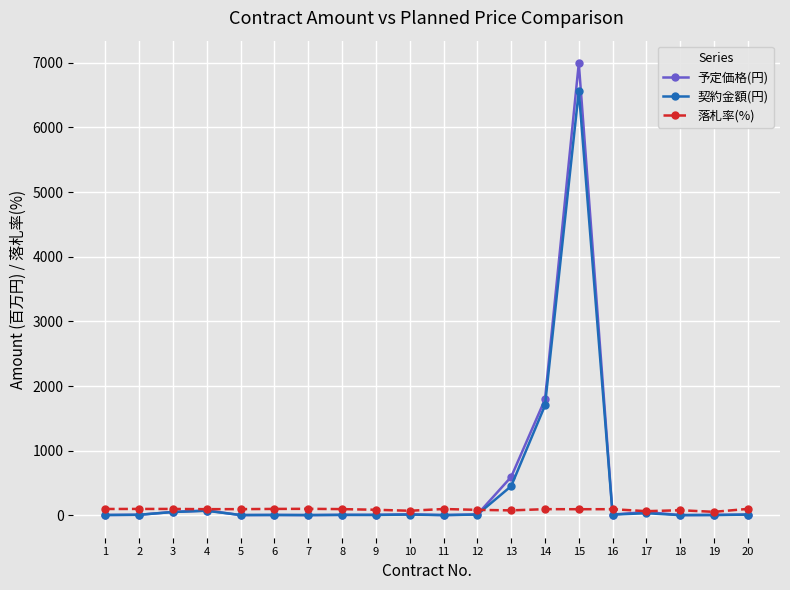

What is the sum of the 予定価格(円) values at 4 and 12?

86.6